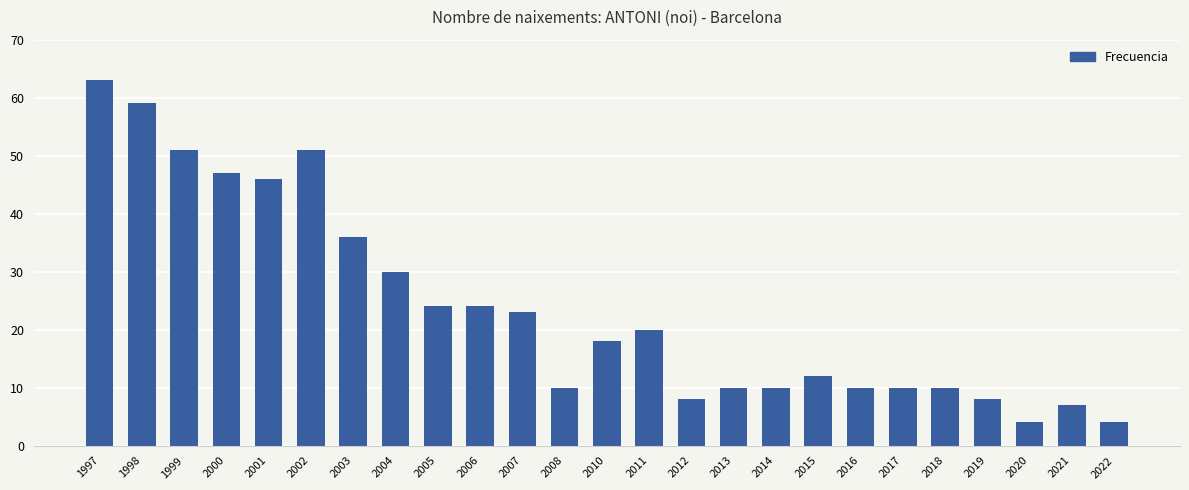

How many values are below 18?

12